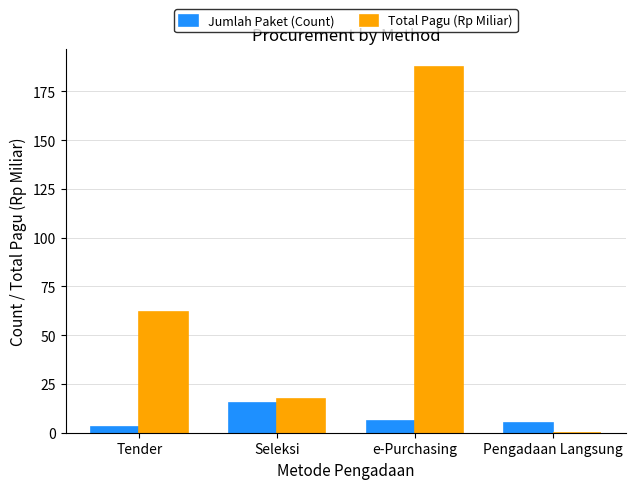

What is the highest value of the Jumlah Paket (Count) series?

15.0